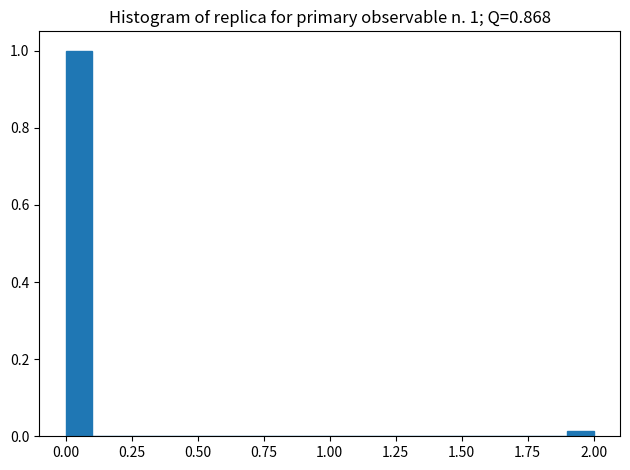

Read against the x-axis, roughly where is the centre of the tallest bar?

0.05